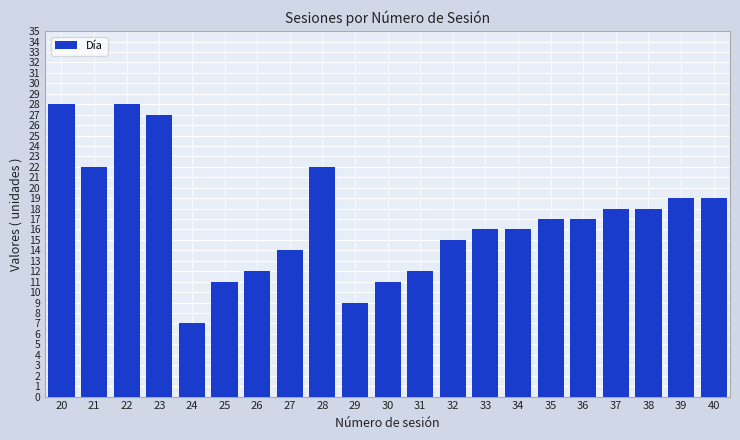

Which label corresponds to the smallest value in the chart?

24